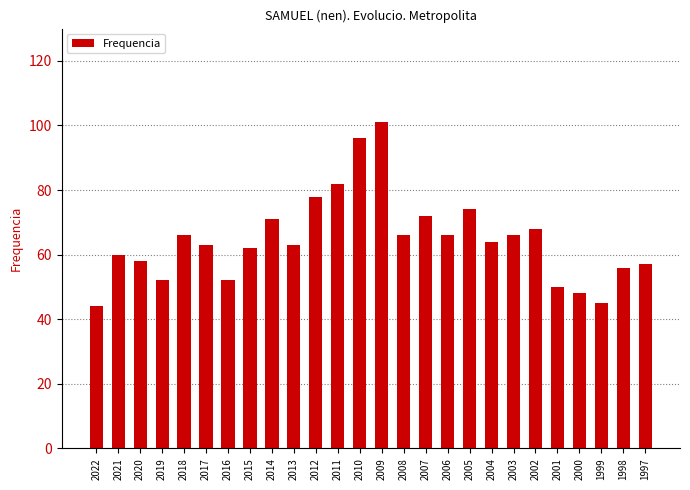

Reading left to right, extract all data points from this chart.

2022=44	2021=60	2020=58	2019=52	2018=66	2017=63	2016=52	2015=62	2014=71	2013=63	2012=78	2011=82	2010=96	2009=101	2008=66	2007=72	2006=66	2005=74	2004=64	2003=66	2002=68	2001=50	2000=48	1999=45	1998=56	1997=57